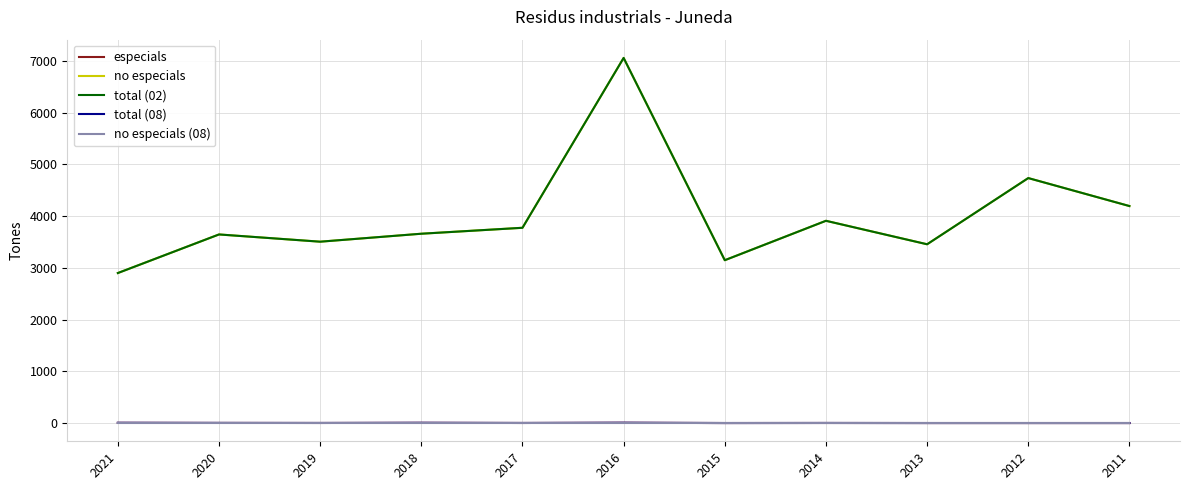

Does the chart have visible grid lines?

Yes